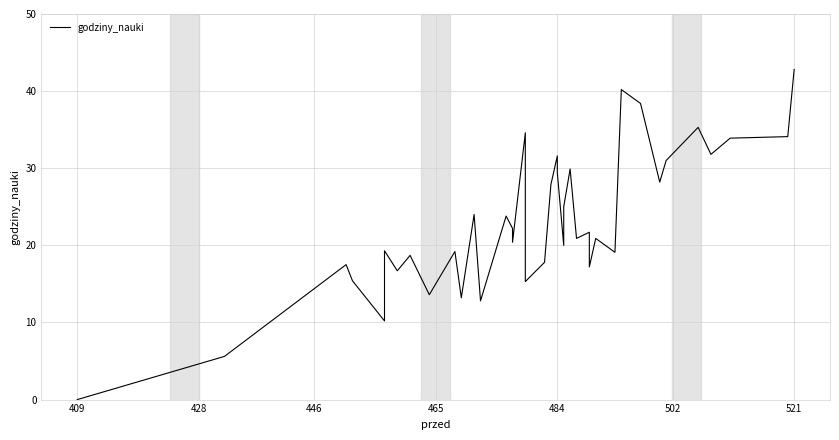

Reading left to right, what are all the values shown in this chart?

0.0	5.6	17.5	15.4	10.2	19.3	16.7	18.7	13.6	19.2	13.2	24.0	12.8	23.8	22.2	20.4	34.6	15.3	17.8	27.9	31.6	29.4	20.0	23.7	25.0	29.9	20.9	21.7	17.2	20.9	19.1	40.2	38.4	28.2	31.0	35.3	31.8	33.9	34.1	42.8